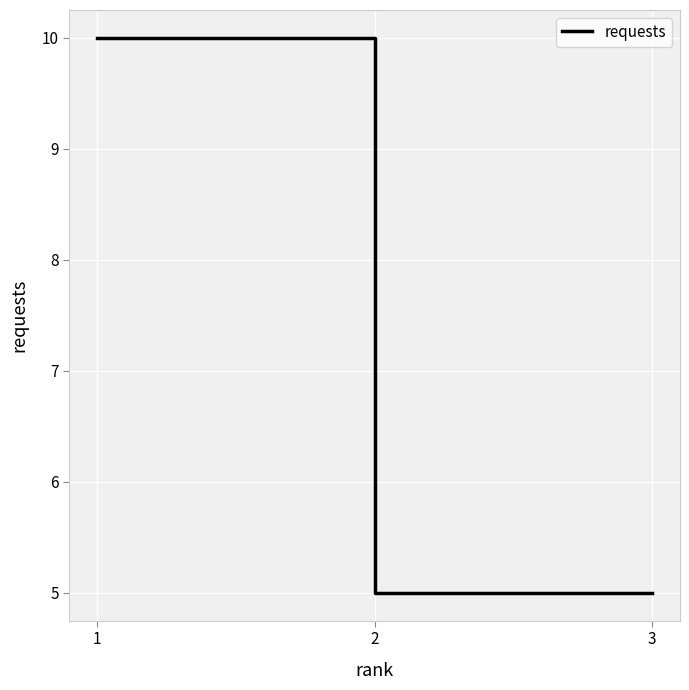

What is the average value?

7